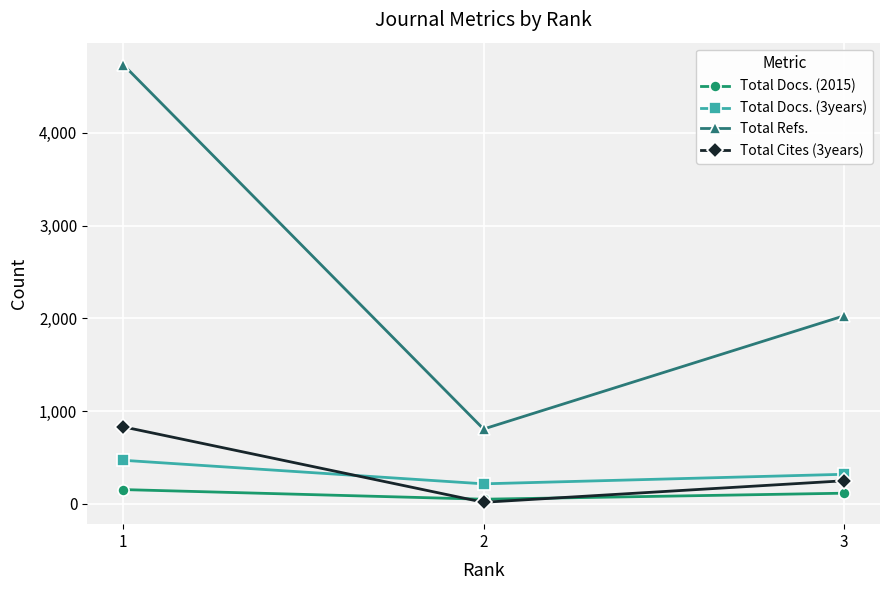

Reading left to right, transcribe all the data shown in this chart.

Total Docs. (2015): 153	49	114
Total Docs. (3years): 469	215	318
Total Refs.: 4737	806	2027
Total Cites (3years): 830	16	248